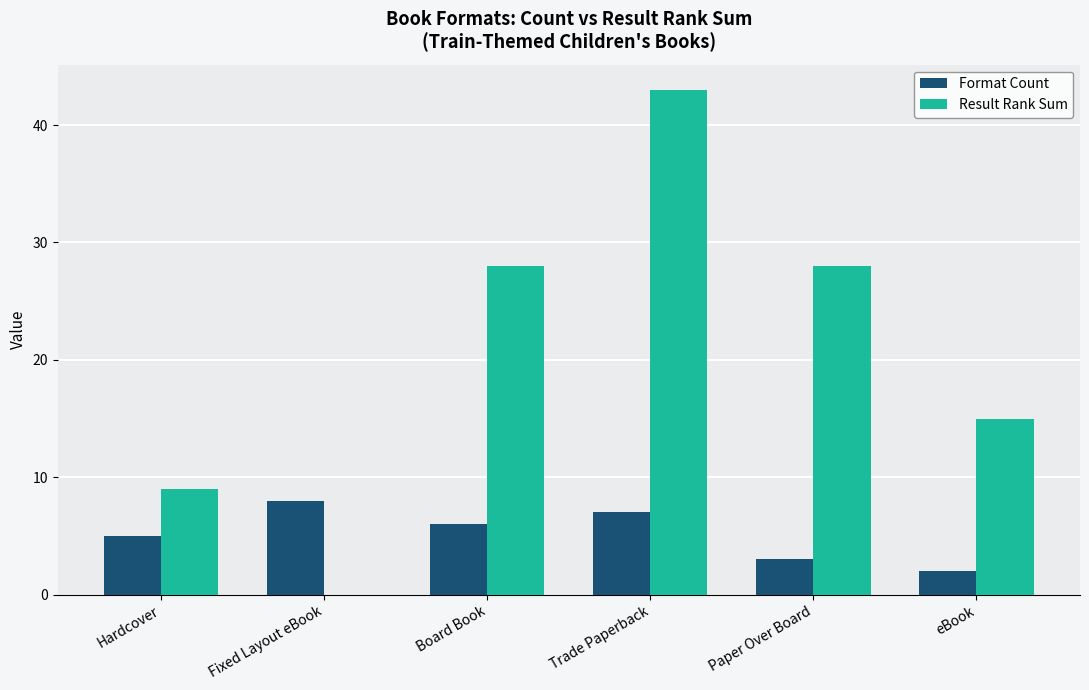

Reading left to right, what are all the values shown in this chart?

Format Count: 5	8	6	7	3	2
Result Rank Sum: 9	0	28	43	28	15